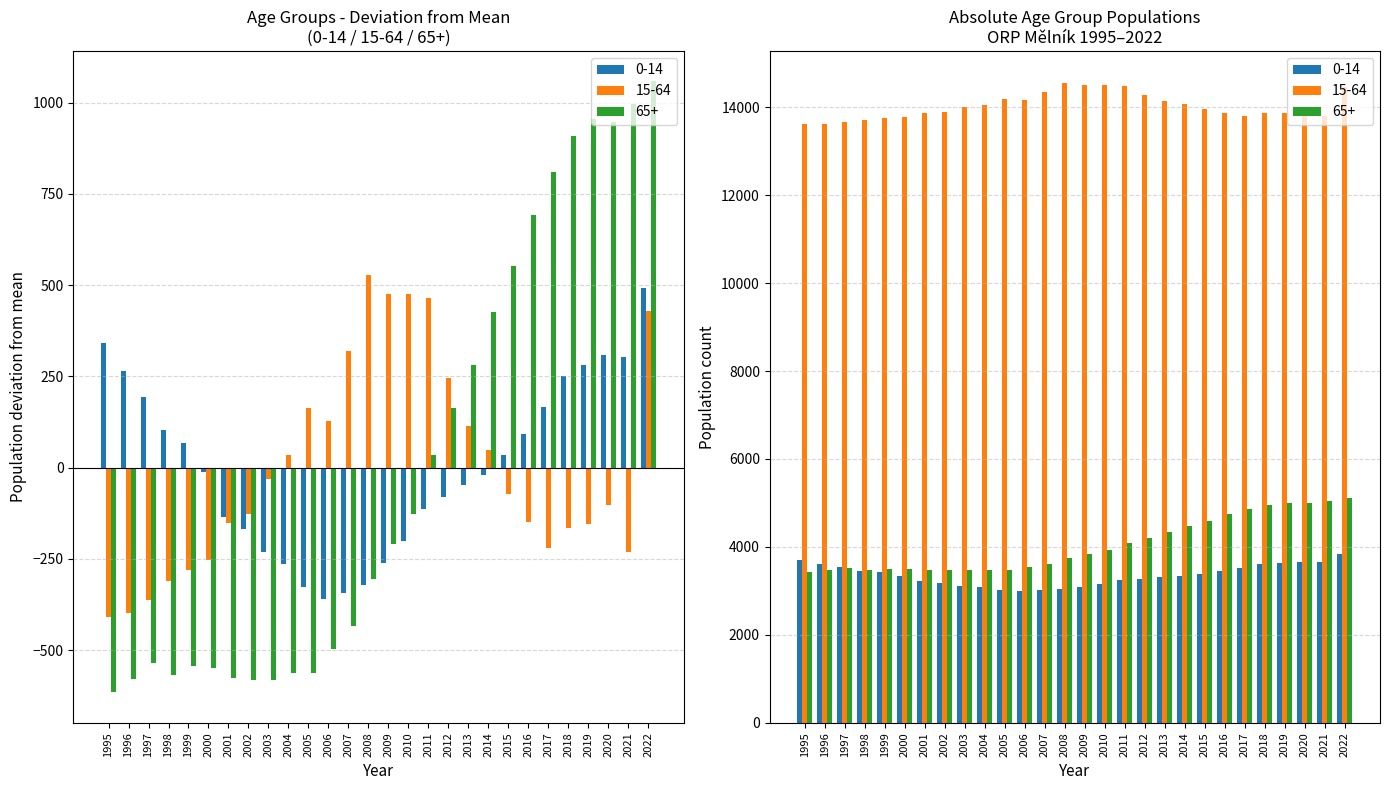

How many values in 15-64 are below zero?

16